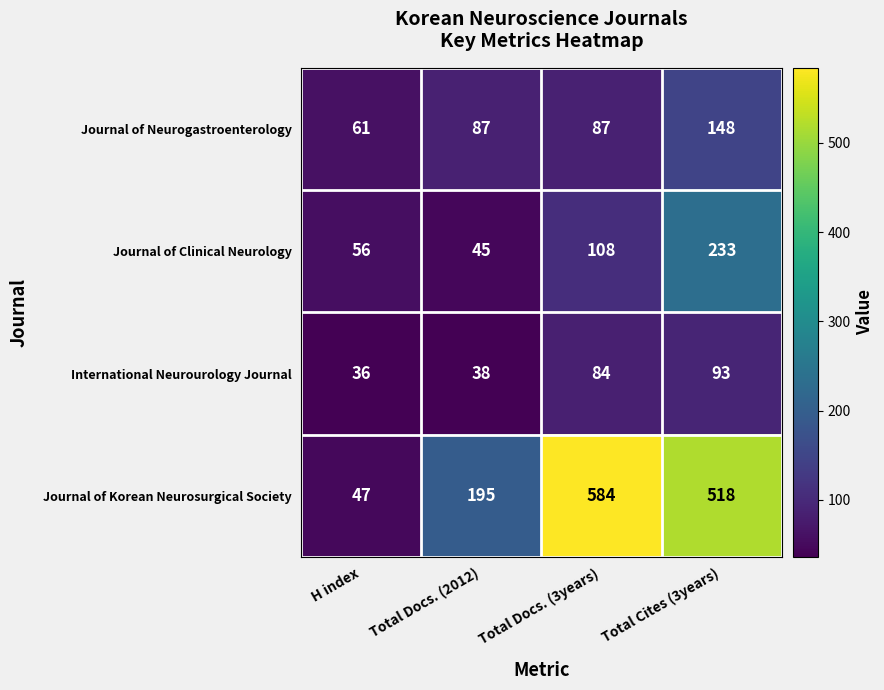

What is the smallest value displayed?

36